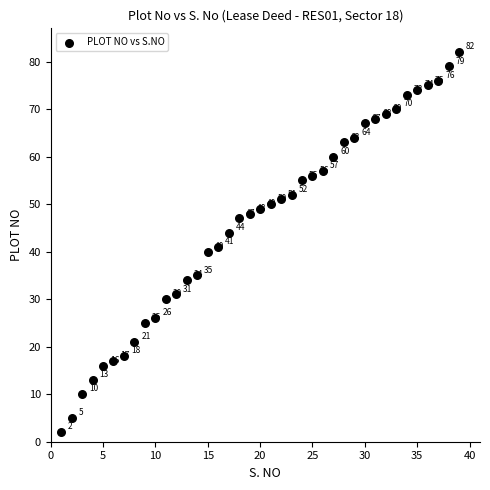

What is the range of X values (max minus min)?

38